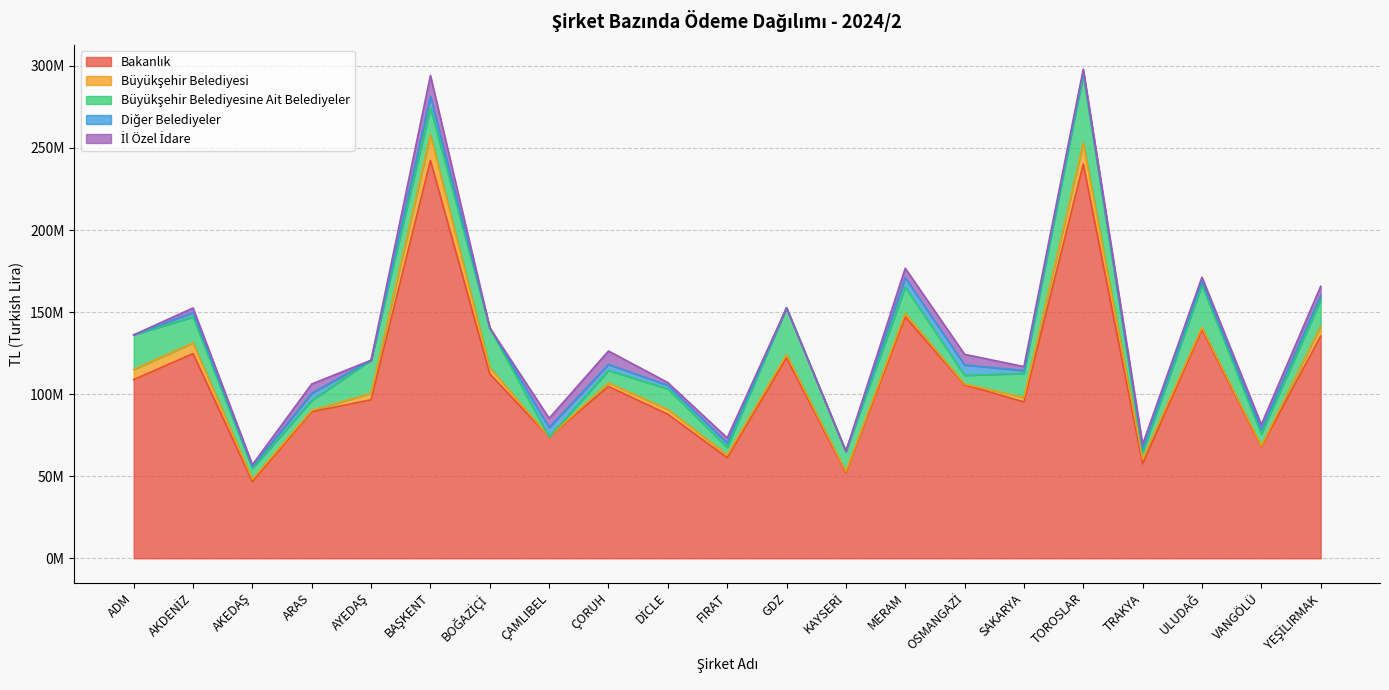

Reading left to right, transcribe all the data shown in this chart.

Bakanlık: ADM=108892964.6	AKDENİZ=124727577.3	AKEDAŞ=46750867.0	ARAS=89315880.2	AYEDAŞ=96558161.5	BAŞKENT=242366353.3	BOĞAZİÇİ=112312854.5	ÇAMLIBEL=73973811.8	ÇORUH=104690871.6	DİCLE=87767219.1	FIRAT=61287971.4	GDZ=122059898.7	KAYSERİ=52198557.5	MERAM=147013994.5	OSMANGAZİ=105748220.4	SAKARYA=95253540.6	TOROSLAR=240124083.2	TRAKYA=57464782.4	ULUDAĞ=139459002.9	VANGÖLÜ=67933898.7	YEŞİLIRMAK=135302217.6
Büyükşehir Belediyesi: ADM=6149919.9	AKDENİZ=6539053.9	AKEDAŞ=1385913.1	ARAS=782899.4	AYEDAŞ=3962299.4	BAŞKENT=15507276.5	BOĞAZİÇİ=3921816.5	ÇAMLIBEL=0.0	ÇORUH=2191881.3	DİCLE=2953442.5	FIRAT=1679975.4	GDZ=2021515.6	KAYSERİ=654658.1	MERAM=2127256.0	OSMANGAZİ=414205.6	SAKARYA=2645711.1	TOROSLAR=12915739.9	TRAKYA=2981456.6	ULUDAĞ=1172774.3	VANGÖLÜ=507726.8	YEŞİLIRMAK=5934703.2
Büyükşehir Belediyesine Ait Belediyeler: ADM=21073321.1	AKDENİZ=15792175.2	AKEDAŞ=6623534.7	ARAS=6139074.5	AYEDAŞ=20177237.4	BAŞKENT=16628158.5	BOĞAZİÇİ=24156397.6	ÇAMLIBEL=0.0	ÇORUH=7599053.2	DİCLE=12537838.3	FIRAT=4610477.7	GDZ=28493459.6	KAYSERİ=12267395.7	MERAM=16150365.9	OSMANGAZİ=5338081.9	SAKARYA=14701703.8	TOROSLAR=41563012.9	TRAKYA=4131199.0	ULUDAĞ=25840371.4	VANGÖLÜ=7306742.0	YEŞİLIRMAK=16111315.3
Diğer Belediyeler: ADM=0.0	AKDENİZ=2704088.3	AKEDAŞ=1119986.0	ARAS=4345118.3	AYEDAŞ=0.0	BAŞKENT=7029900.3	BOĞAZİÇİ=0.0	ÇAMLIBEL=5712669.5	ÇORUH=3648838.9	DİCLE=2115605.9	FIRAT=2594831.2	GDZ=0.0	KAYSERİ=38532.8	MERAM=5643780.5	OSMANGAZİ=6326677.2	SAKARYA=1804582.6	TOROSLAR=1691186.1	TRAKYA=1968871.6	ULUDAĞ=2417789.1	VANGÖLÜ=2729254.7	YEŞİLIRMAK=2722023.7
İl Özel İdare: ADM=0.0	AKDENİZ=2766475.4	AKEDAŞ=1158299.9	ARAS=5630478.4	AYEDAŞ=0.0	BAŞKENT=12638877.6	BOĞAZİÇİ=0.0	ÇAMLIBEL=5639945.1	ÇORUH=8171894.8	DİCLE=1690409.8	FIRAT=3193168.1	GDZ=0.0	KAYSERİ=40887.3	MERAM=5777370.5	OSMANGAZİ=6449742.9	SAKARYA=2405659.0	TOROSLAR=1747091.7	TRAKYA=2823578.6	ULUDAĞ=2411579.4	VANGÖLÜ=3028183.2	YEŞİLIRMAK=5654982.8